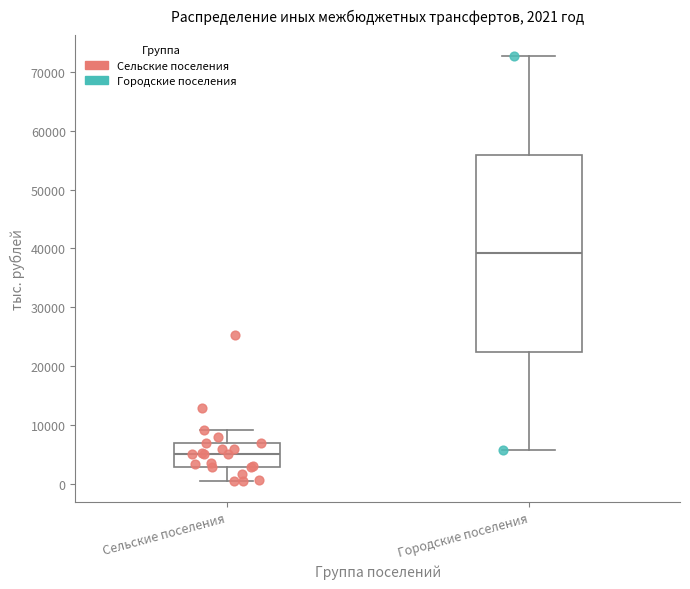

Which box's median line is the highest?

Городские поселения